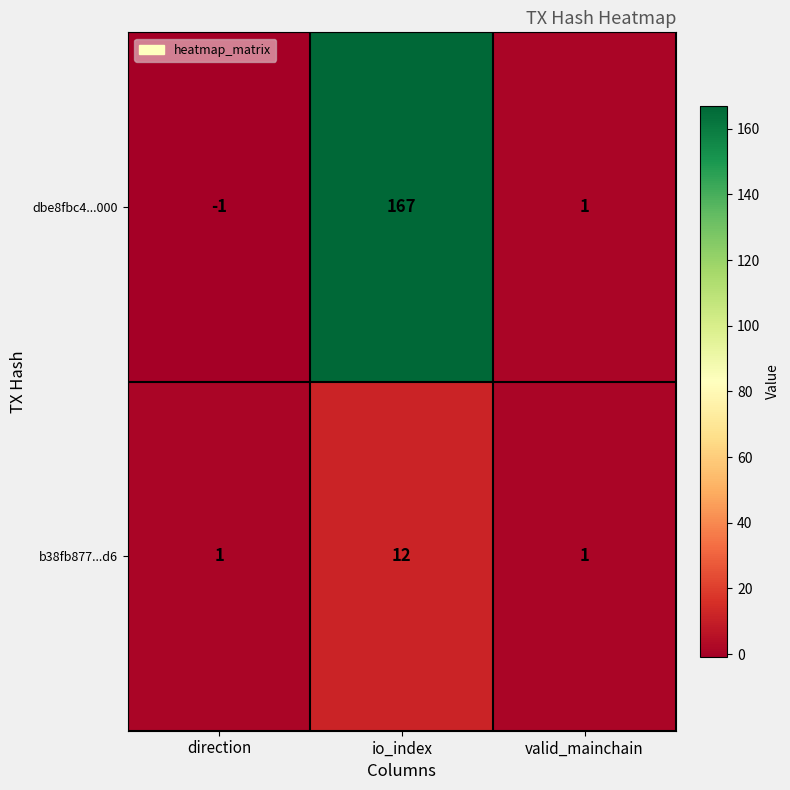

Between direction and io_index, which series saw the biggest shift?

dbe8fbc4...000